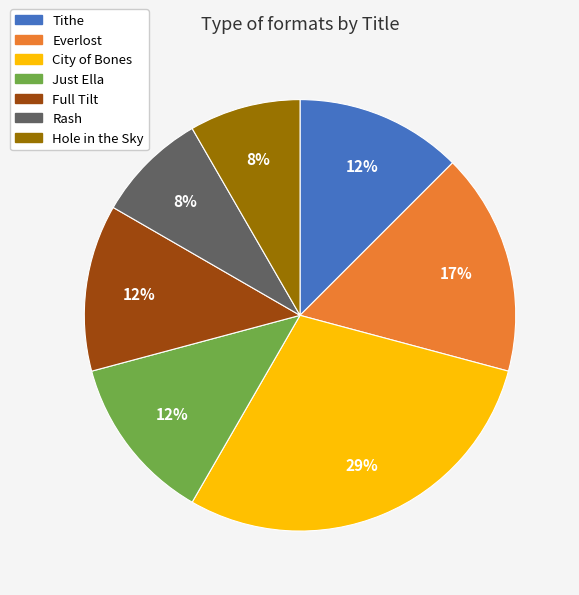

How many slices are in this pie chart?

7